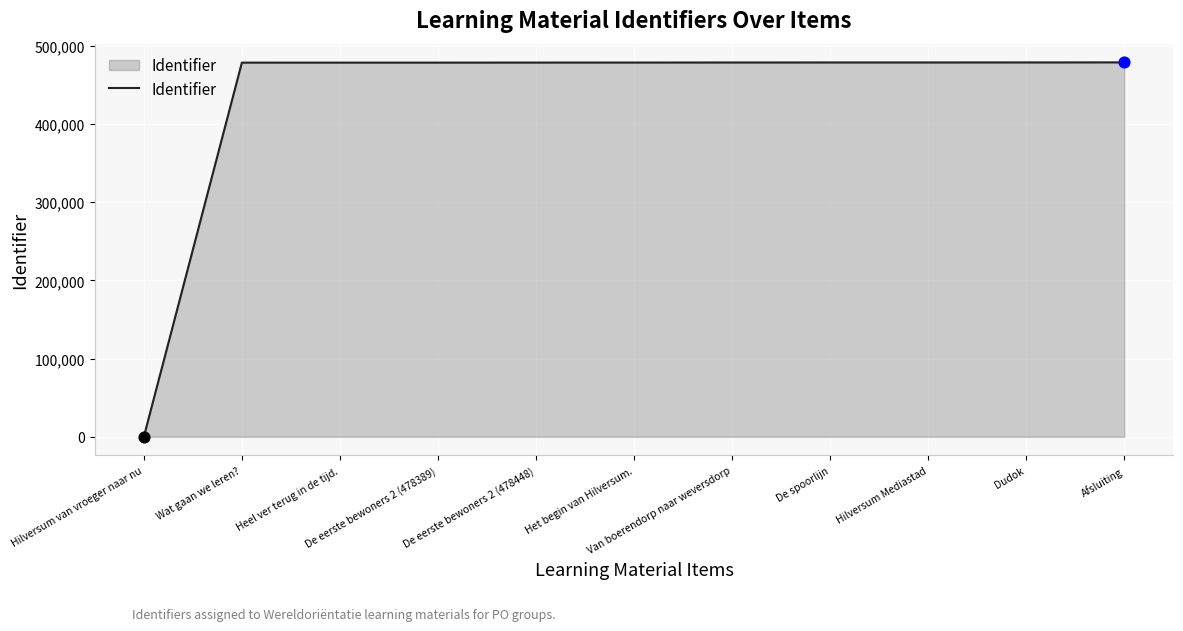

Approximately how many times larger is the value at Van boerendorp naar weversdorp compared to Dudok?

1.0